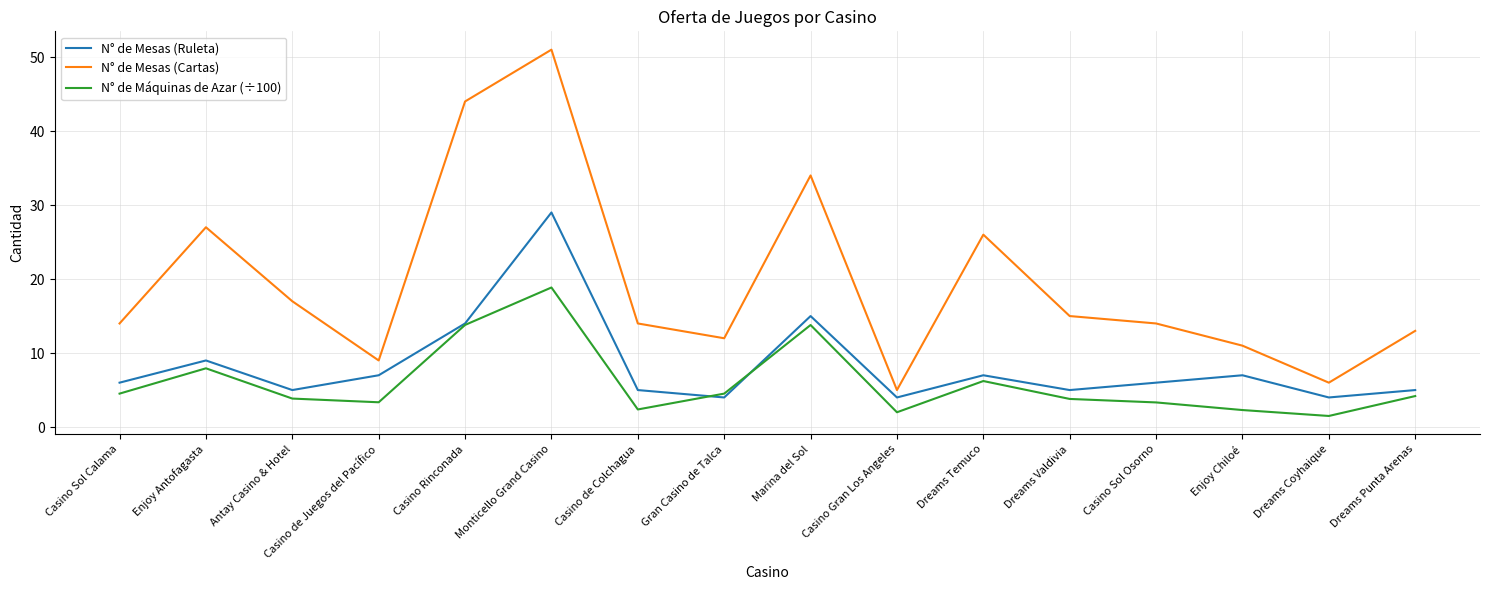

Is it true that N° de Mesas (Ruleta) equals 4.0 at Dreams Coyhaique?

True